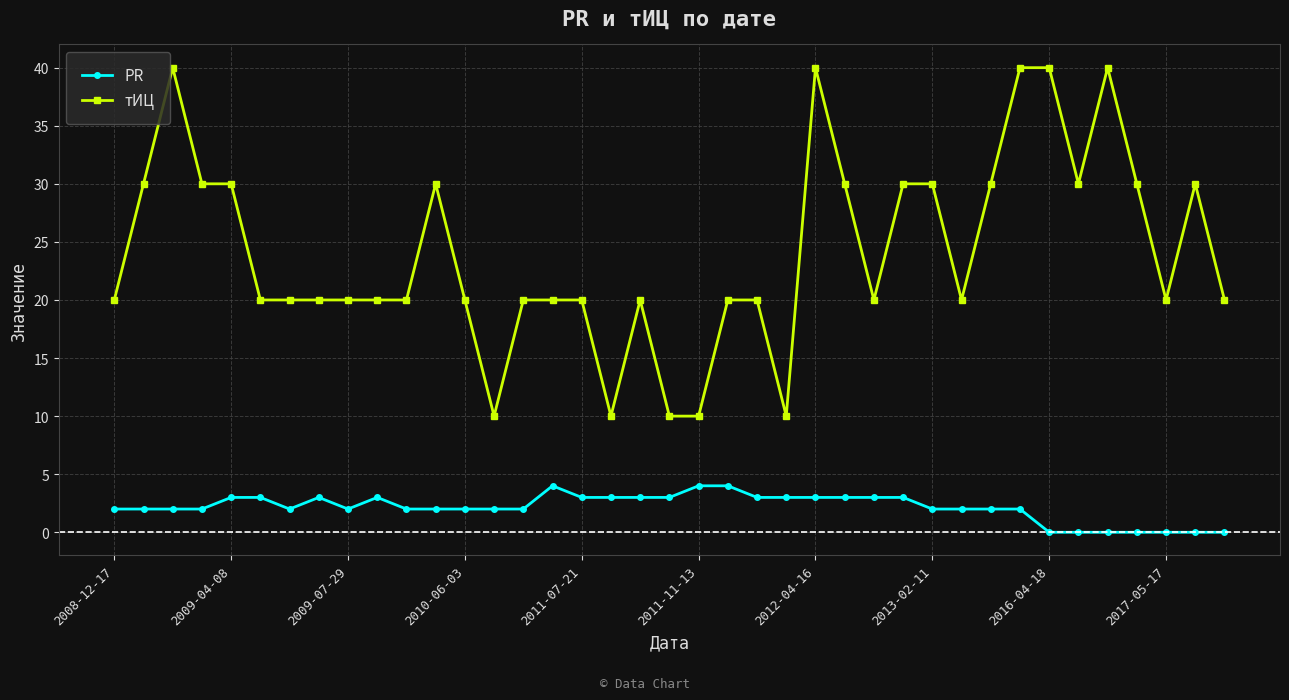

How many lines are shown in the chart?

2